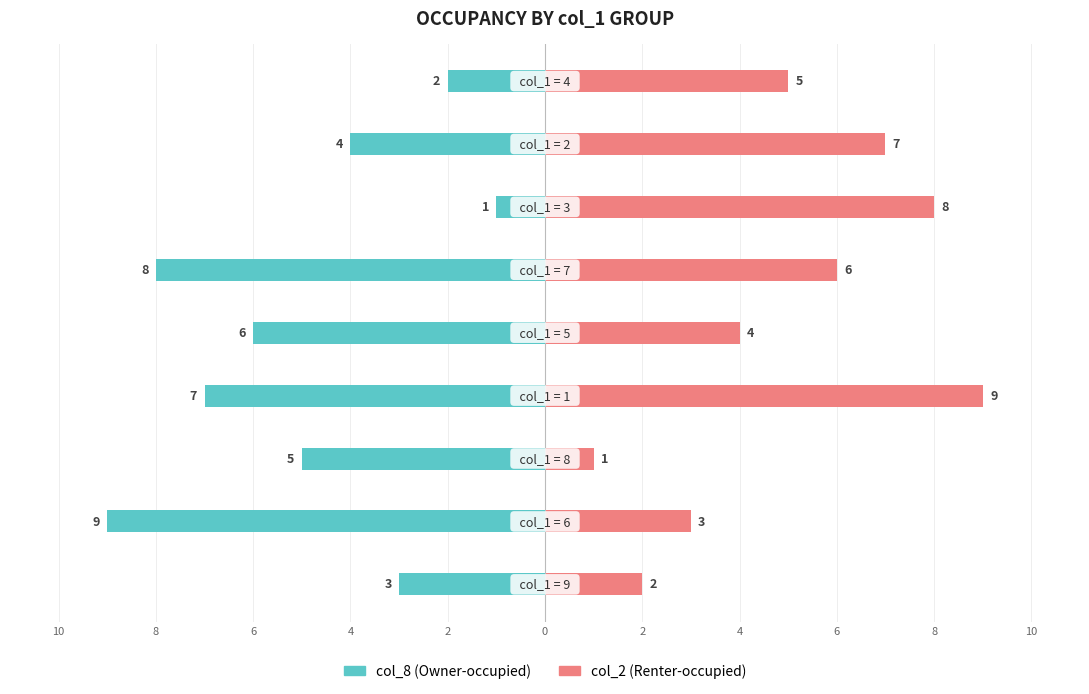

How many data points does each series have?

9